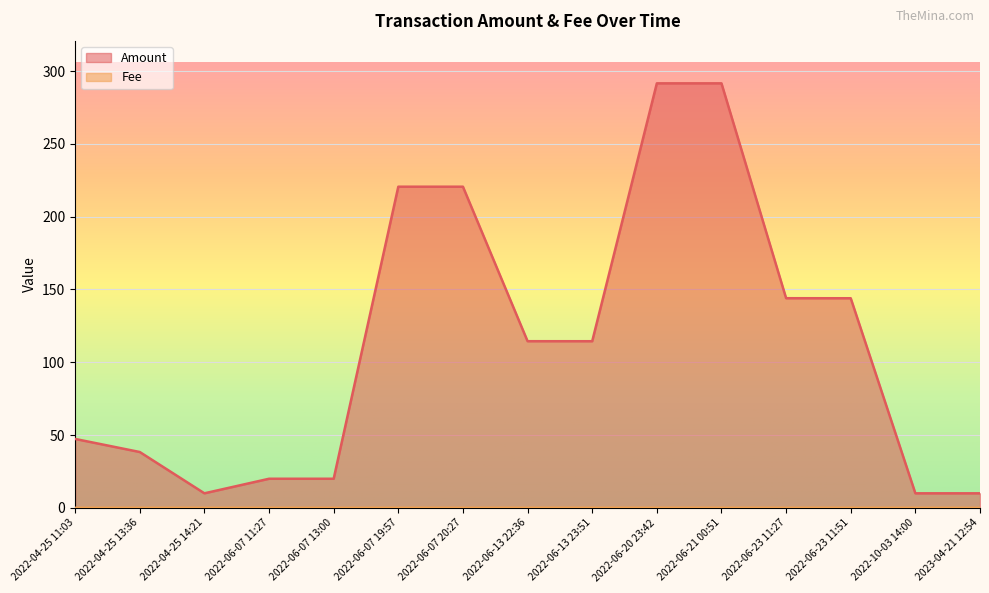

What is the label of the 8th point from the right?

2022-06-13 22:36